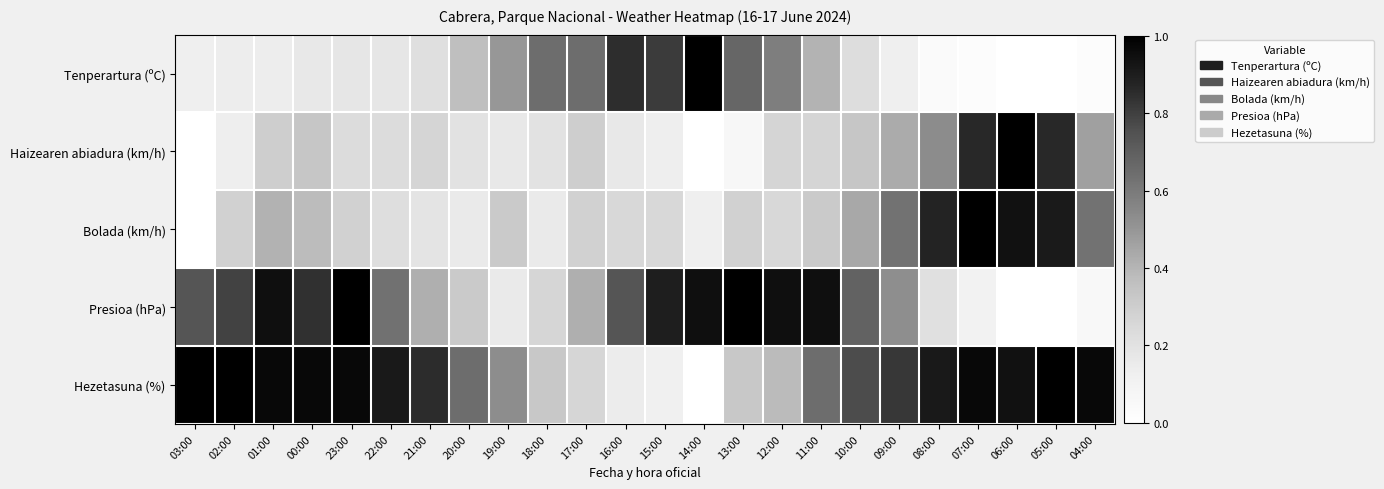

Which series changed the most between 23:00 and 18:00?

Presioa (hPa)